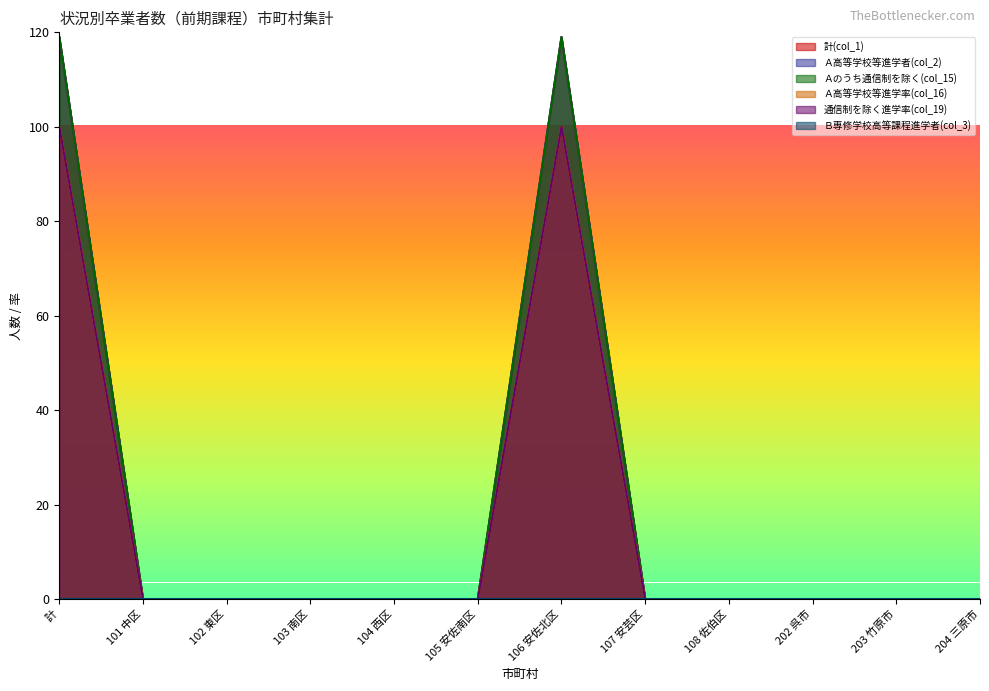

True or false: 計(col_1) and 通信制を除く進学率(col_19) intersect in this chart.

False